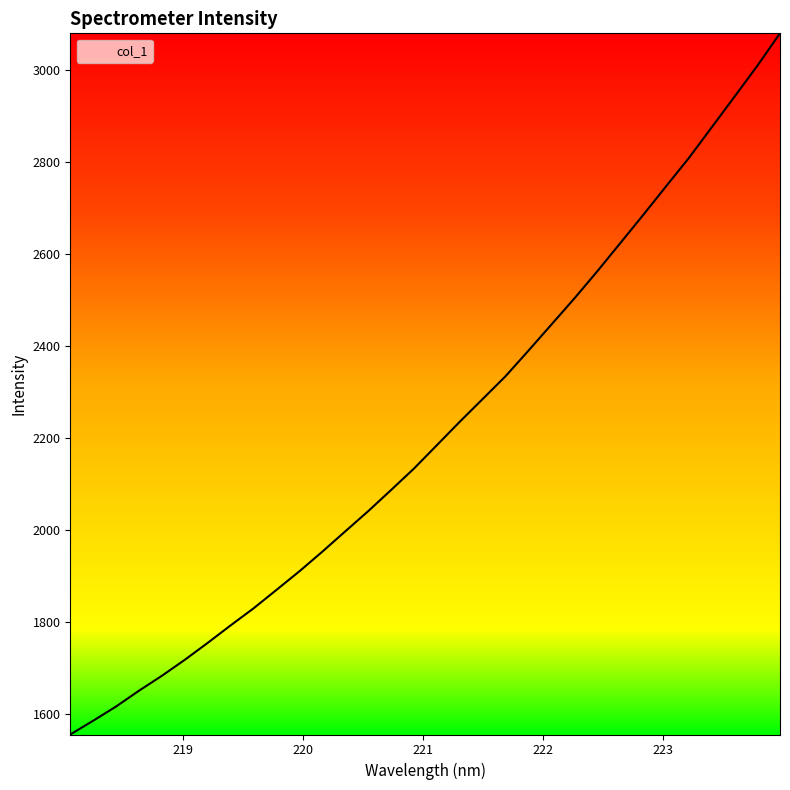

What is the greatest value displayed?

3080.6